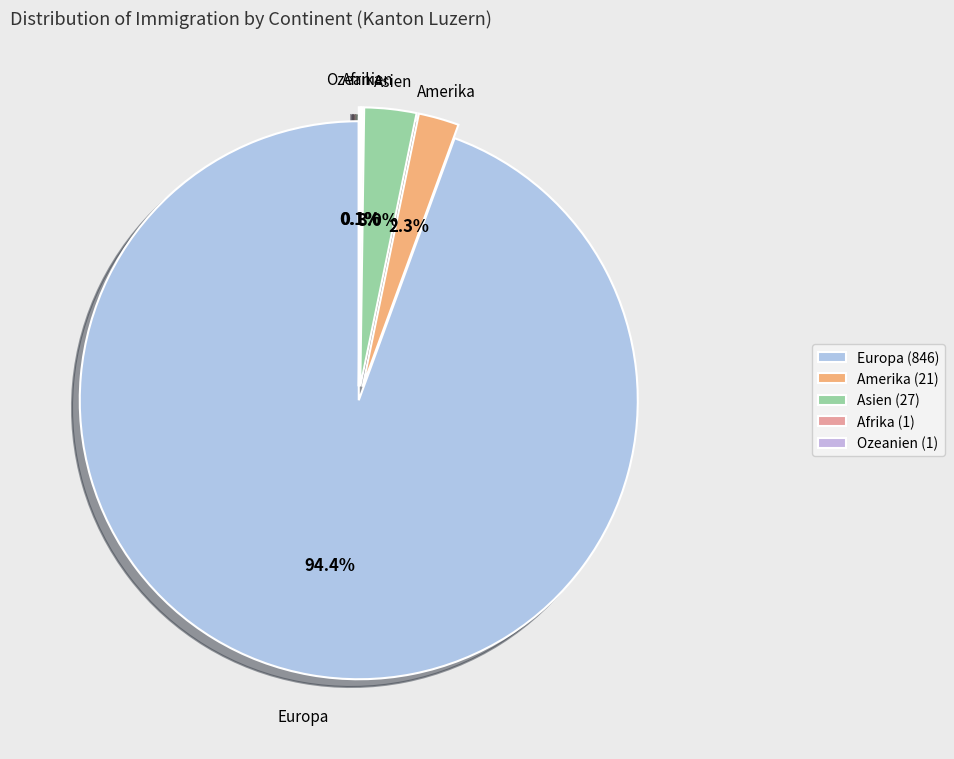

Which slice is the largest?

Europa